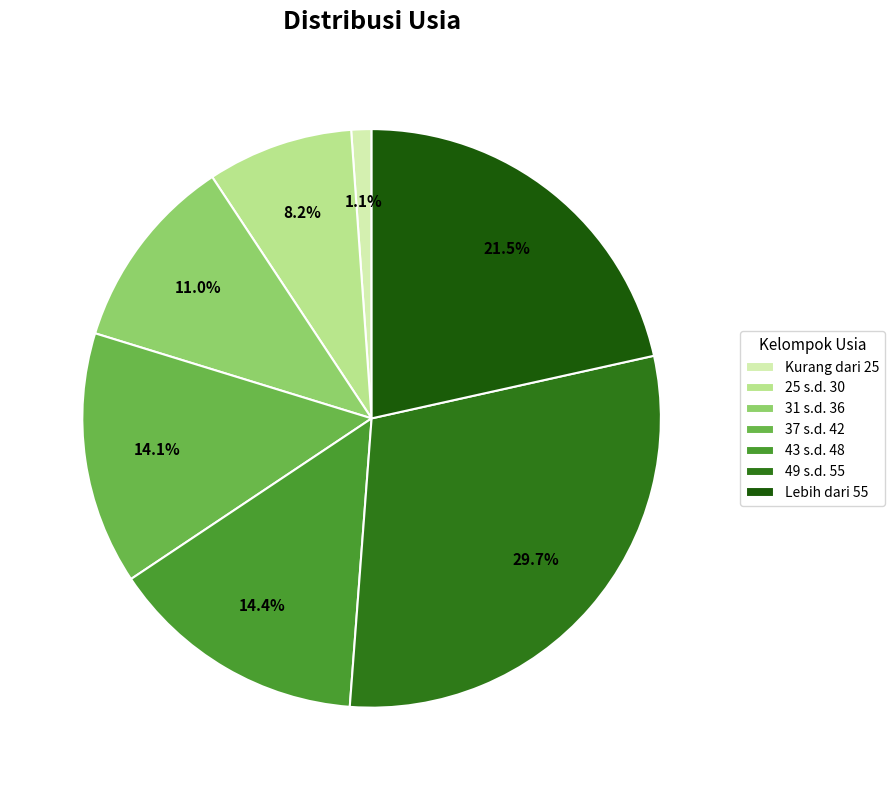

Count the number of slices in the pie.

7